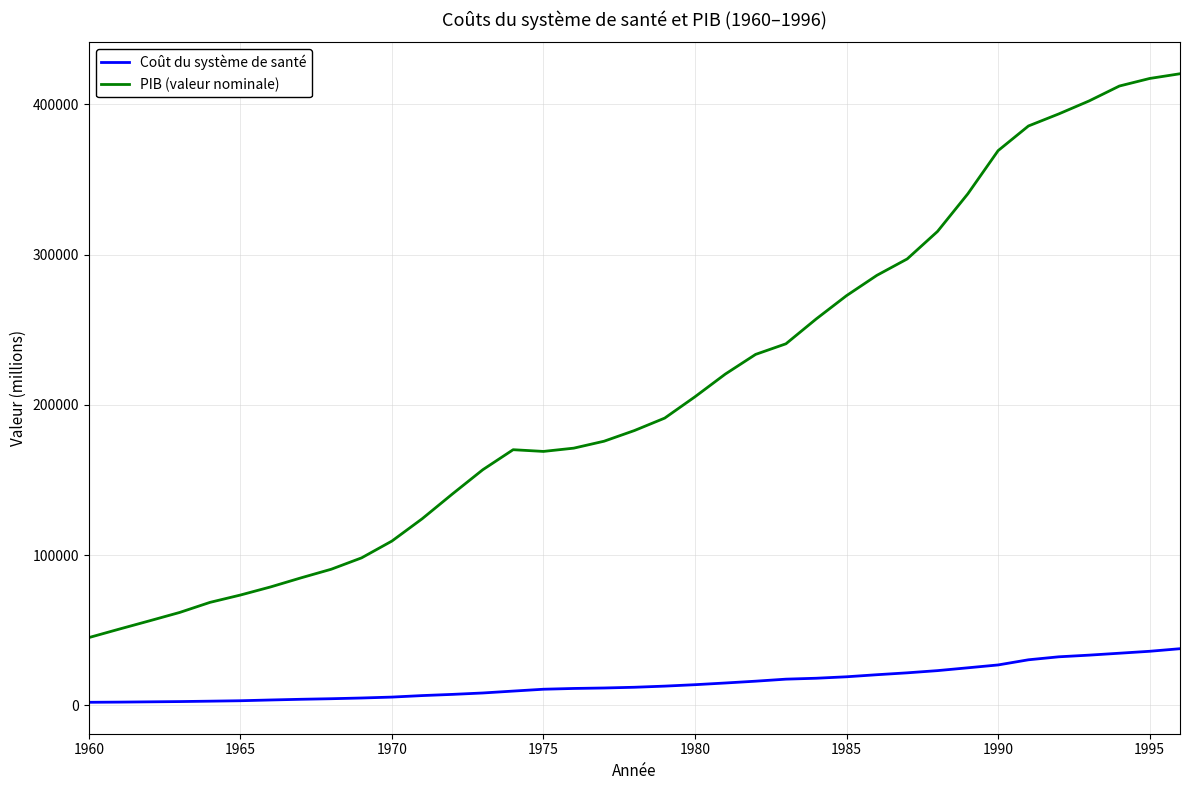

Rank the series by their maximum value, from lowest to highest.

Coût du système de santé, PIB (valeur nominale)